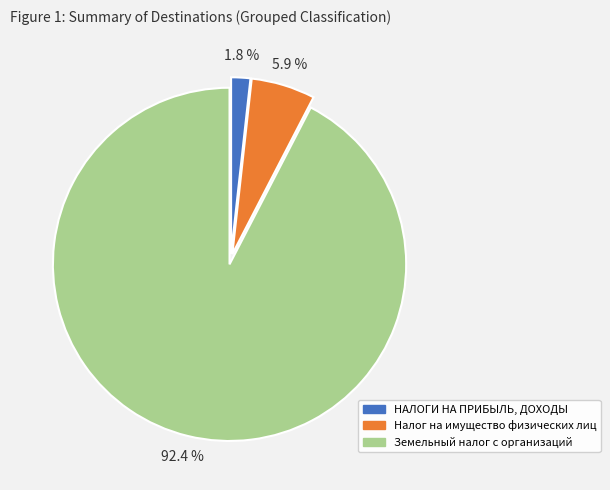

What is the largest slice in the pie chart?

Земельный налог с организаций